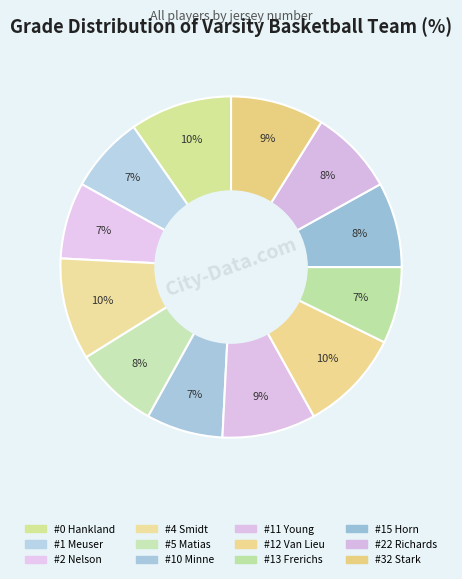

What is the change in value from #12 Van Lieu to #13 Frerichs?

-3